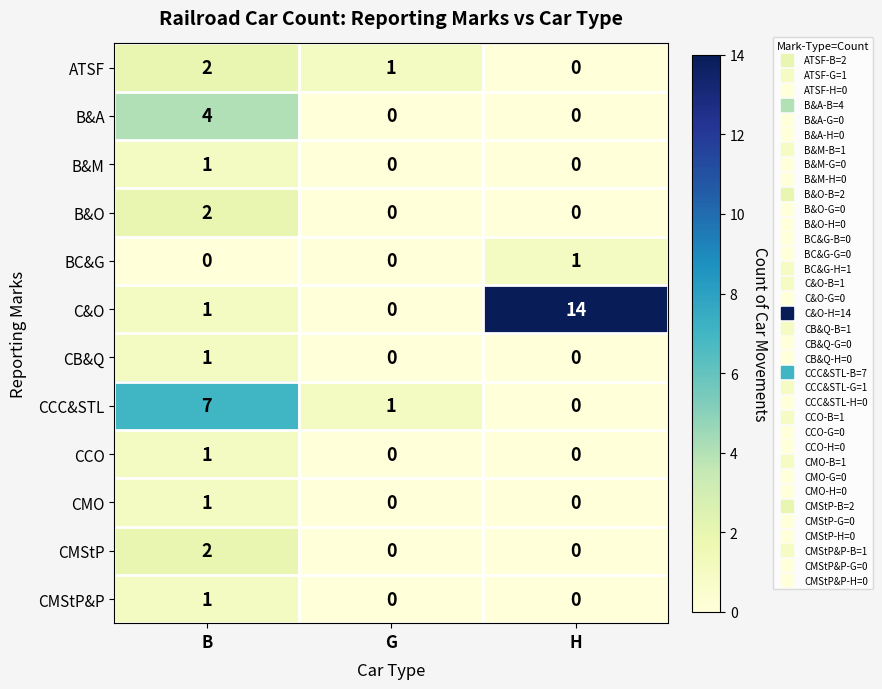

True or false: ATSF has a value of -1 at H.

False